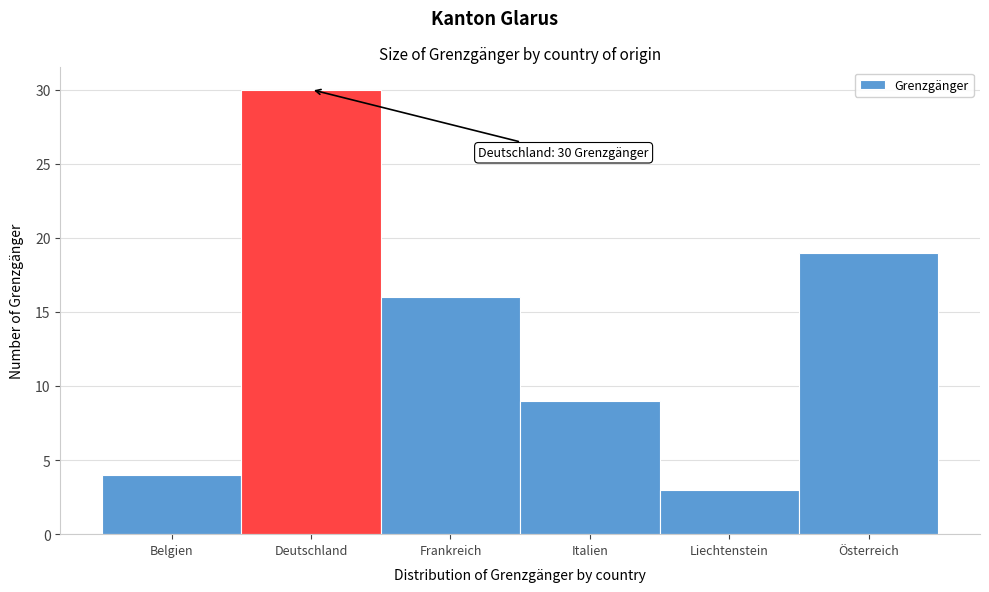

Reading left to right, extract all data points from this chart.

4	30	16	9	3	19